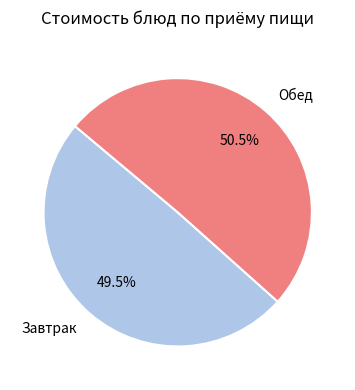

Rank the categories by value from lowest to highest.

Завтрак, Обед